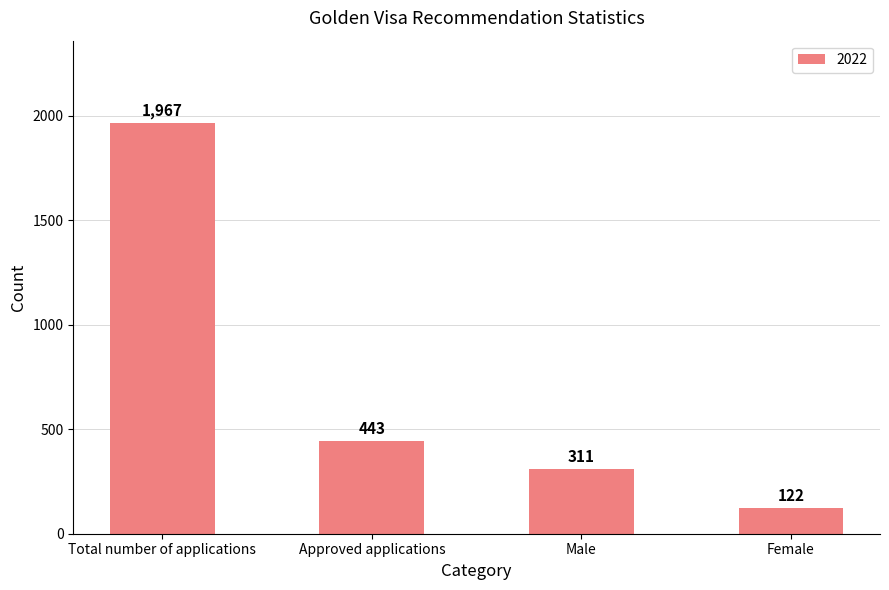

What is the label of the 2nd bar from the right?

Male